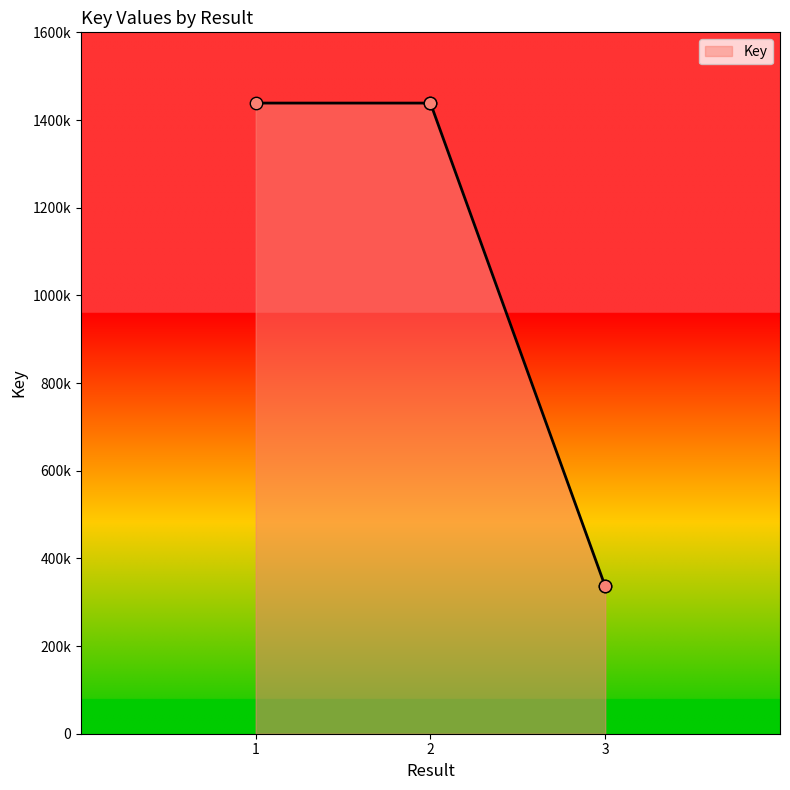

What is the change in value from 1 to 2?

-22